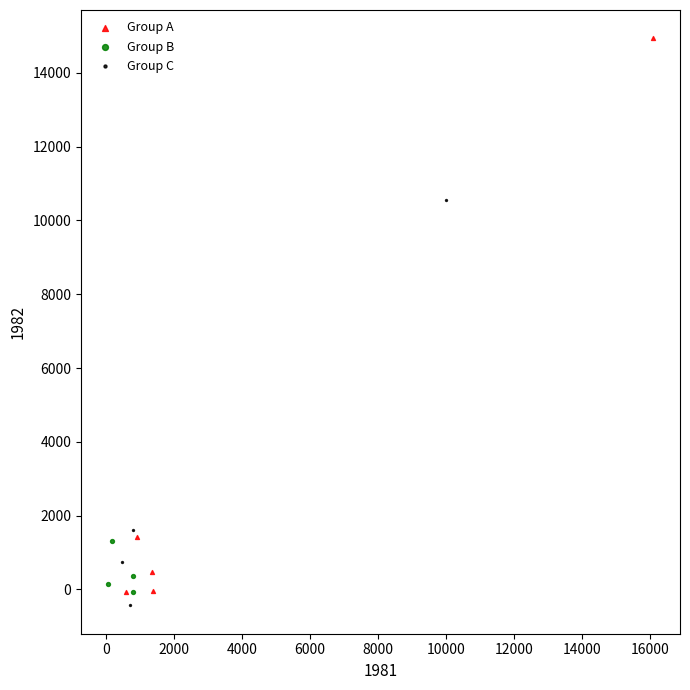

Which series has the largest Y range (max minus min)?

Group A